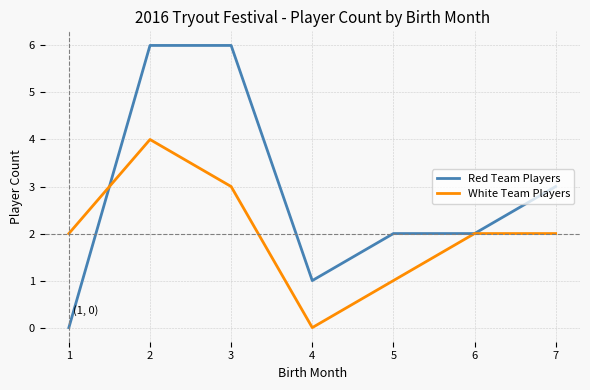

Which series has the largest total across all categories?

Red Team Players